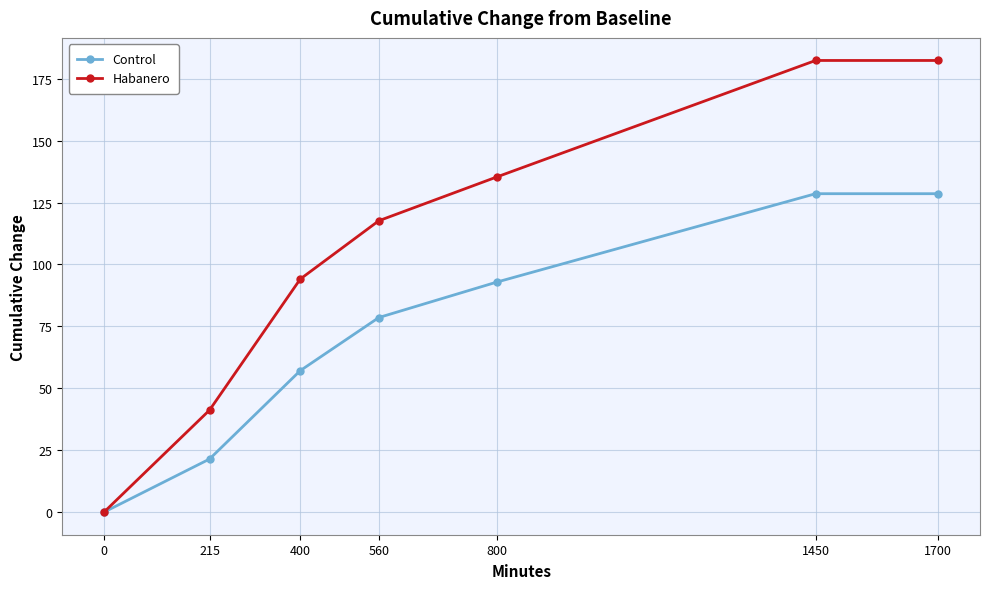

Read the Habanero value at 1450.

182.4